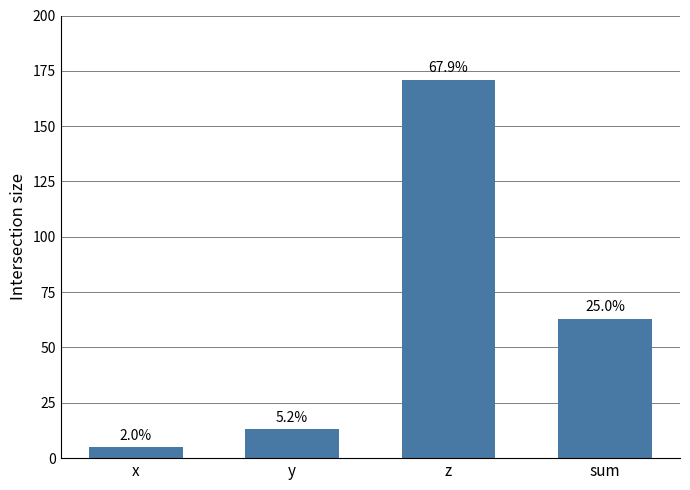

Does the chart contain any negative values?

No